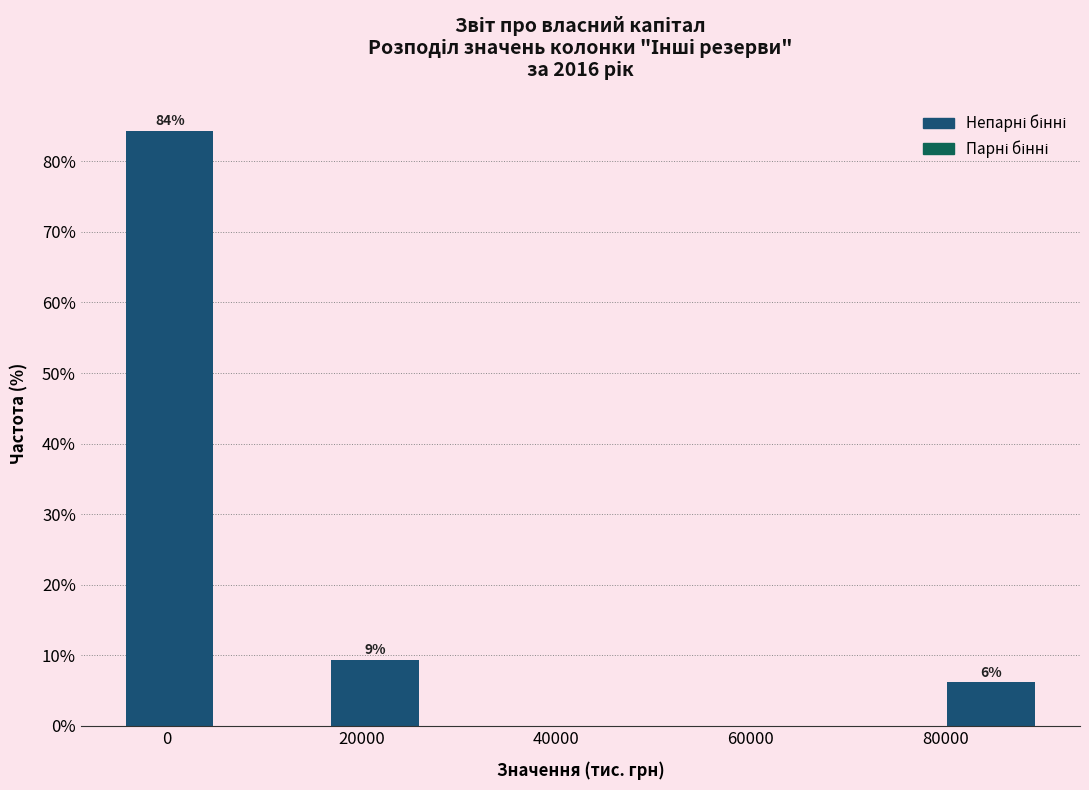

Over which range of the x-axis is the bar tallest?

-4000 to 6000